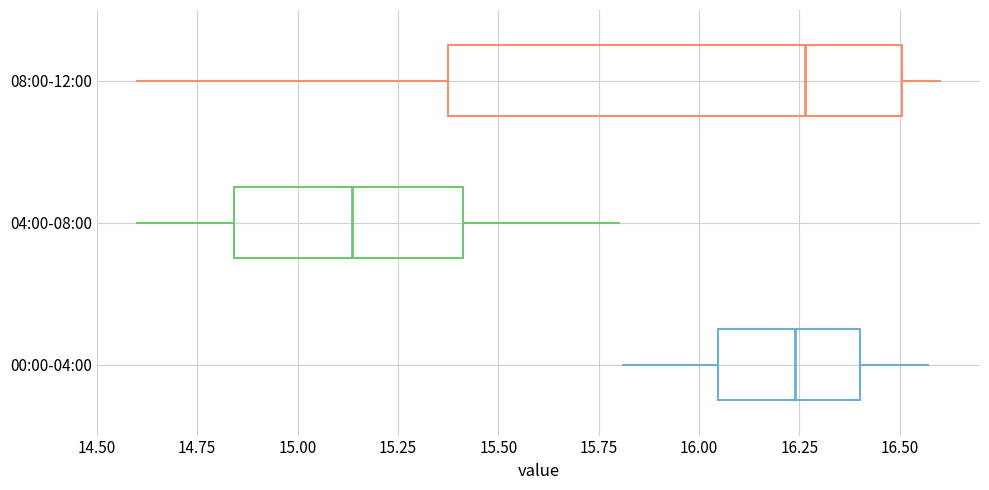

Reading bottom to top, read every box against the x-axis: the position of its median line, the range the box covers, and the ends of its whiskers. The values are not printed on the chart, so give them approximately, as read against the axis.

00:00-04:00: median 16.25, box 16.05 to 16.40, whiskers 15.80 to 16.55
04:00-08:00: median 15.15, box 14.85 to 15.40, whiskers 14.60 to 15.80
08:00-12:00: median 16.25, box 15.40 to 16.50, whiskers 14.60 to 16.60